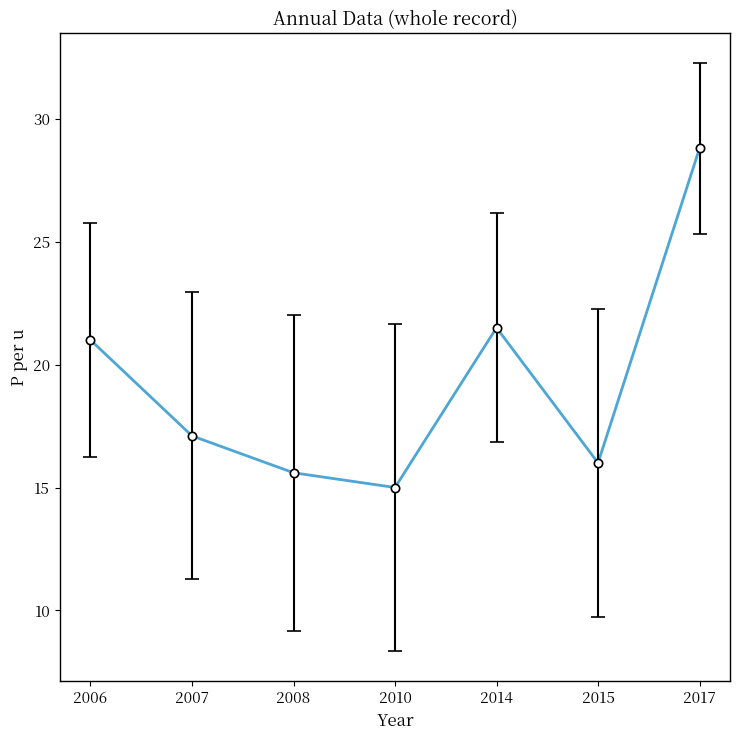

List the labels in order of value, largest first.

2017, 2014, 2006, 2007, 2015, 2008, 2010